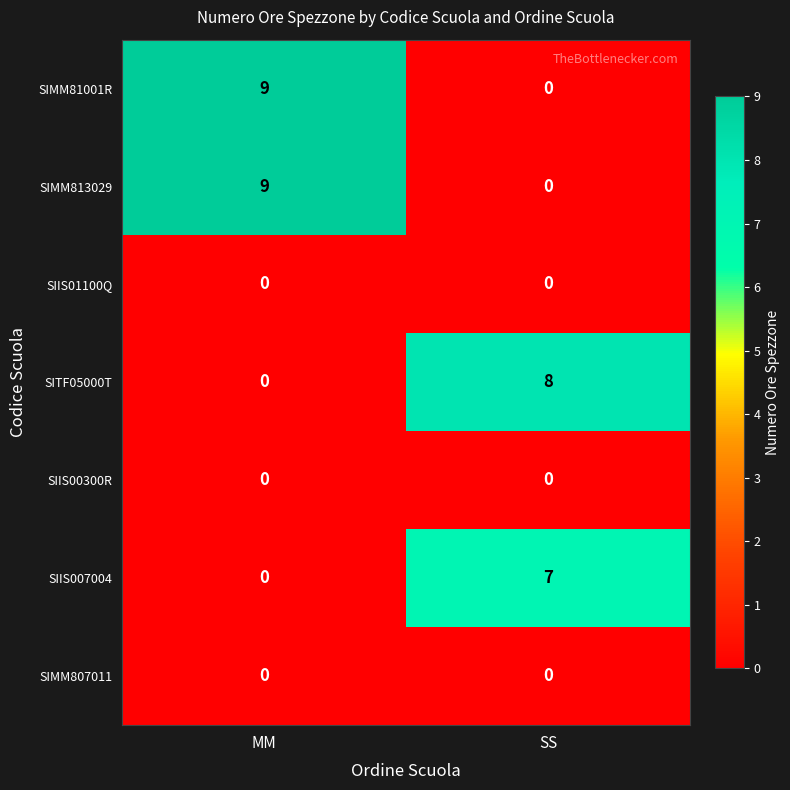

At which label is SIMM81001R closest to 4?

SS